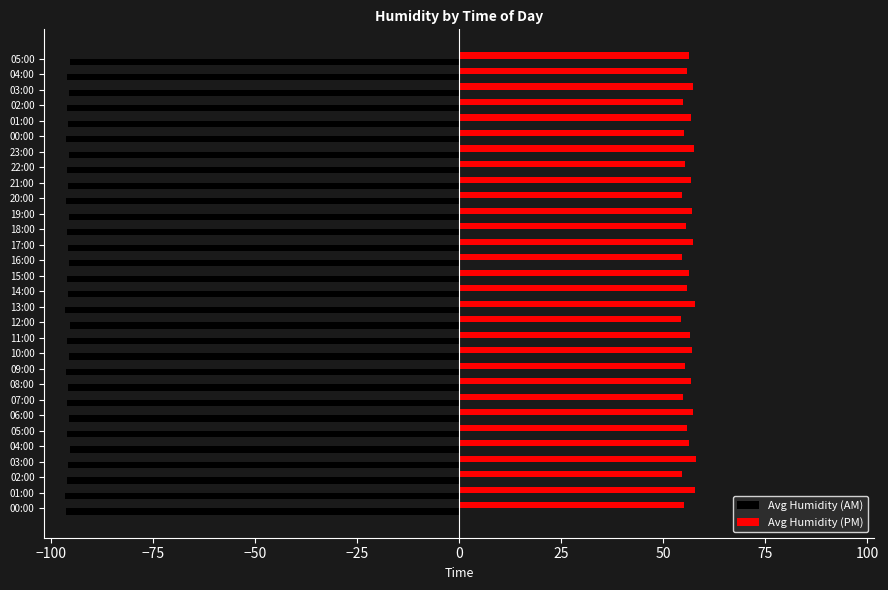

What are all the series names shown in the legend?

Avg Humidity (AM), Avg Humidity (PM)